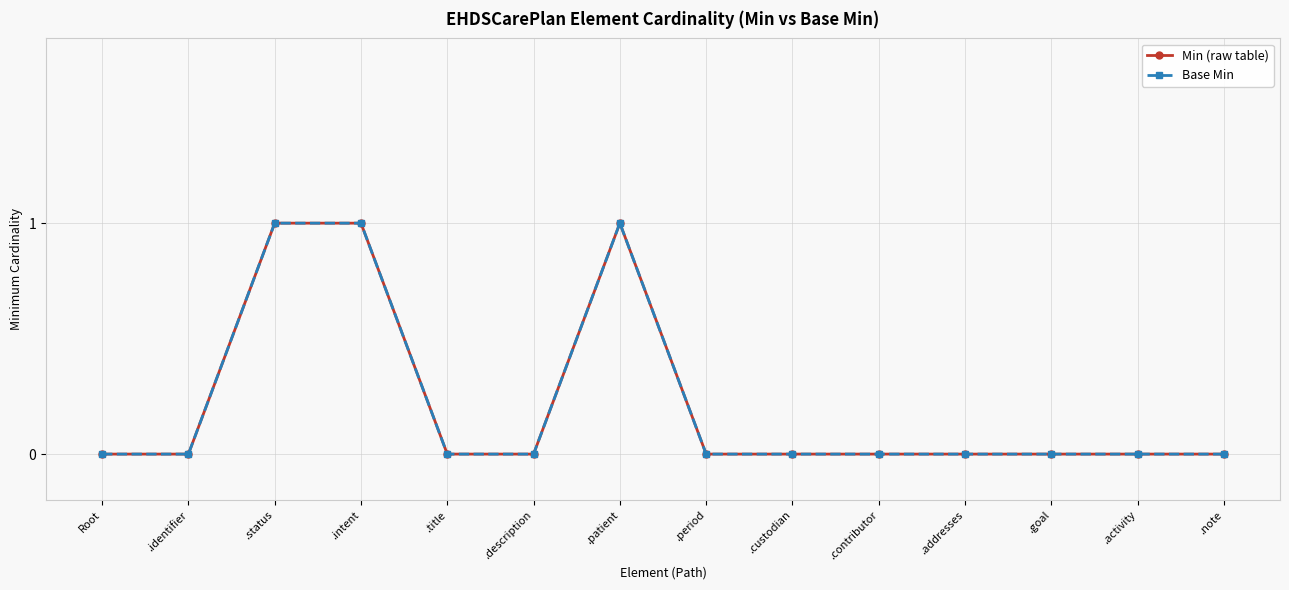

True or false: Base Min has more than 1 interior local peaks.

False